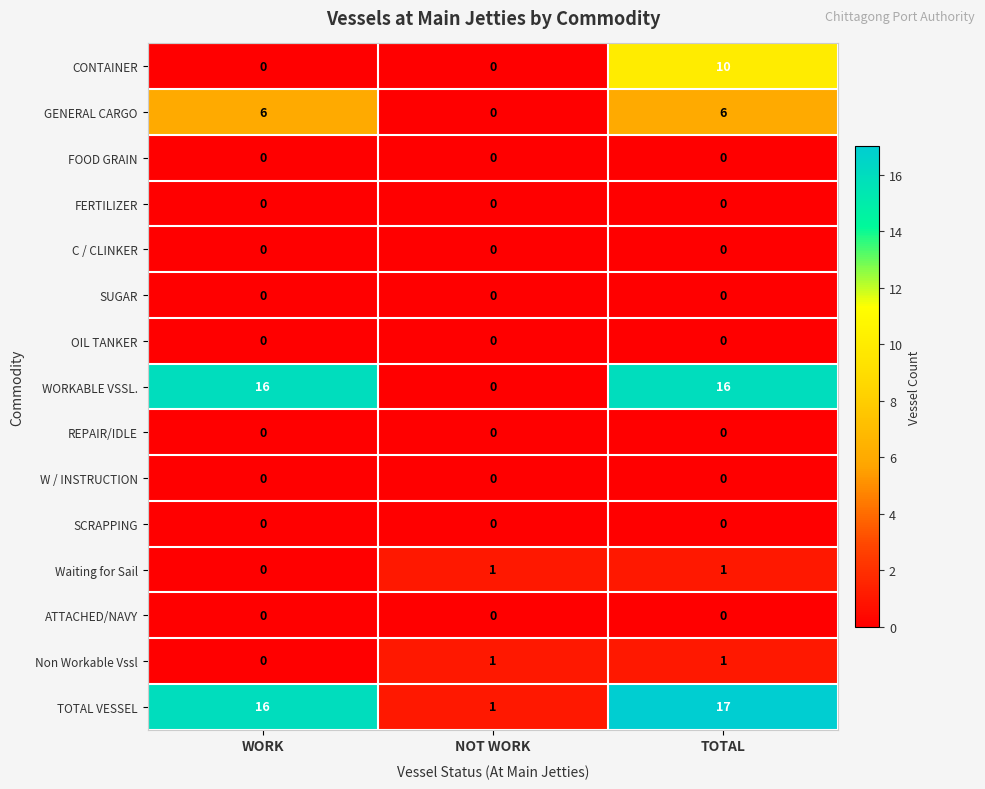

How many series are shown in this chart?

15